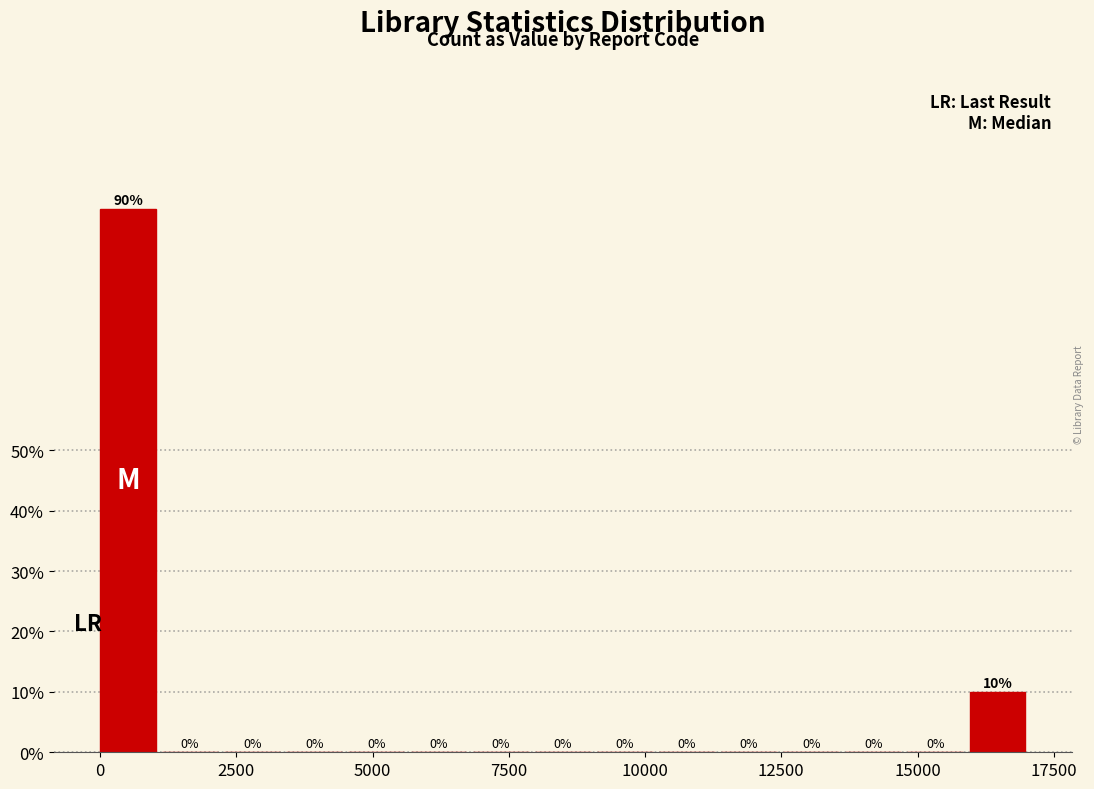

Around what value on the x-axis is the tallest bar? Give the approximate position of its centre, as read against the axis.

500